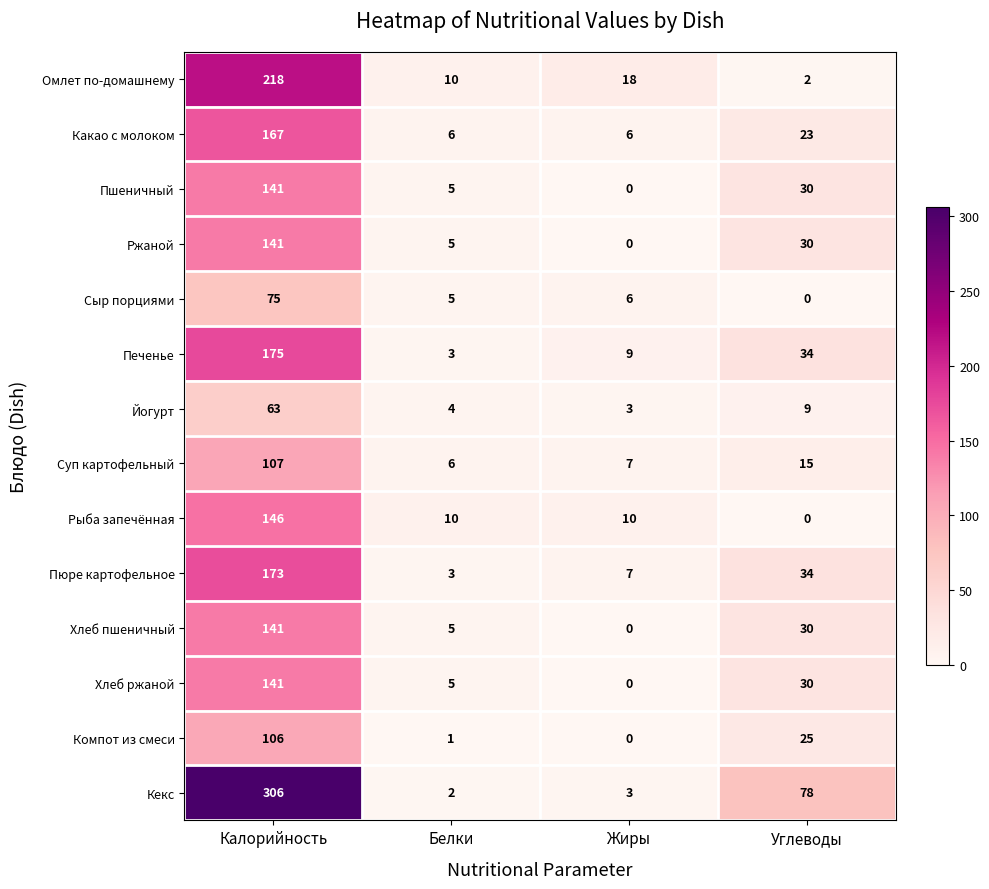

What is the total value across all series at Жиры?

69